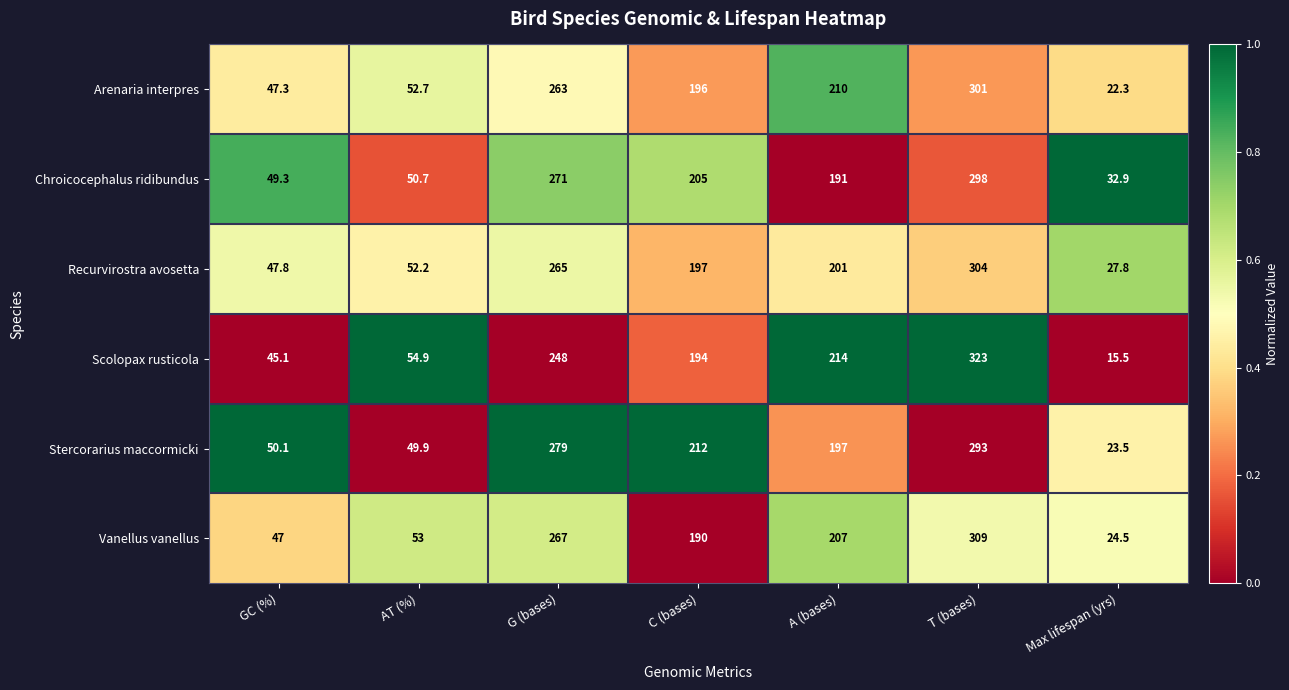

Which category has the highest value across all series?

T (bases)